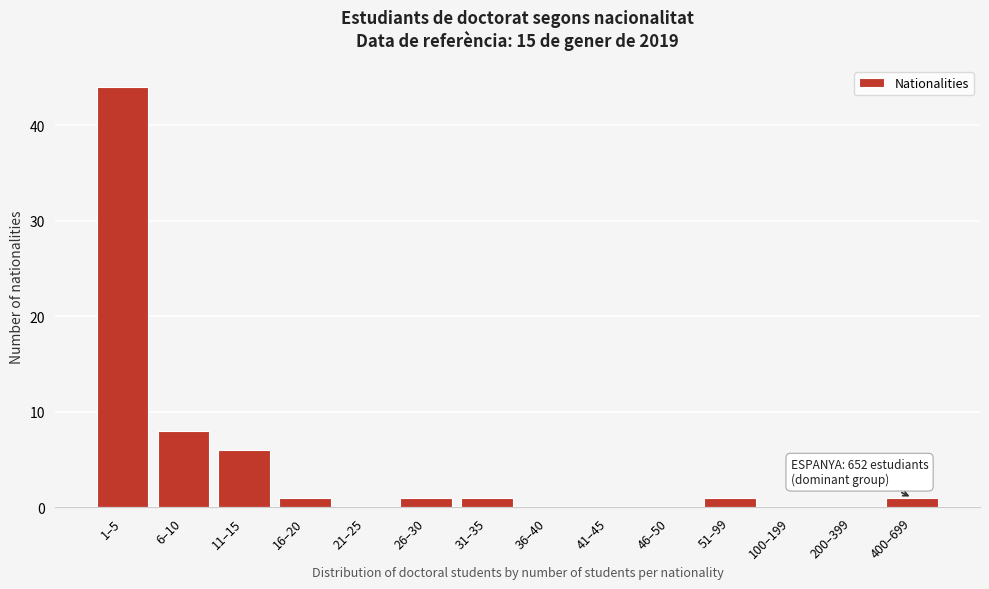

Reading right to left, transcribe all the data shown in this chart.

400–699=1	200–399=0	100–199=0	51–99=1	46–50=0	41–45=0	36–40=0	31–35=1	26–30=1	21–25=0	16–20=1	11–15=6	6–10=8	1–5=44